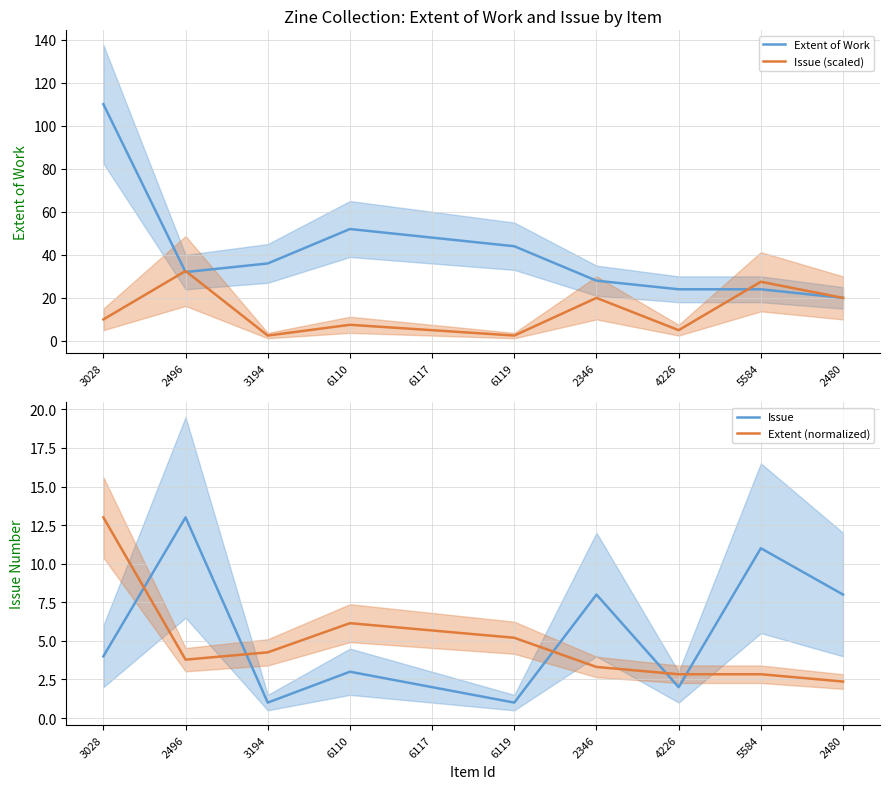

What is the difference between the maximum and minimum values in the Extent of Work series?

90.0